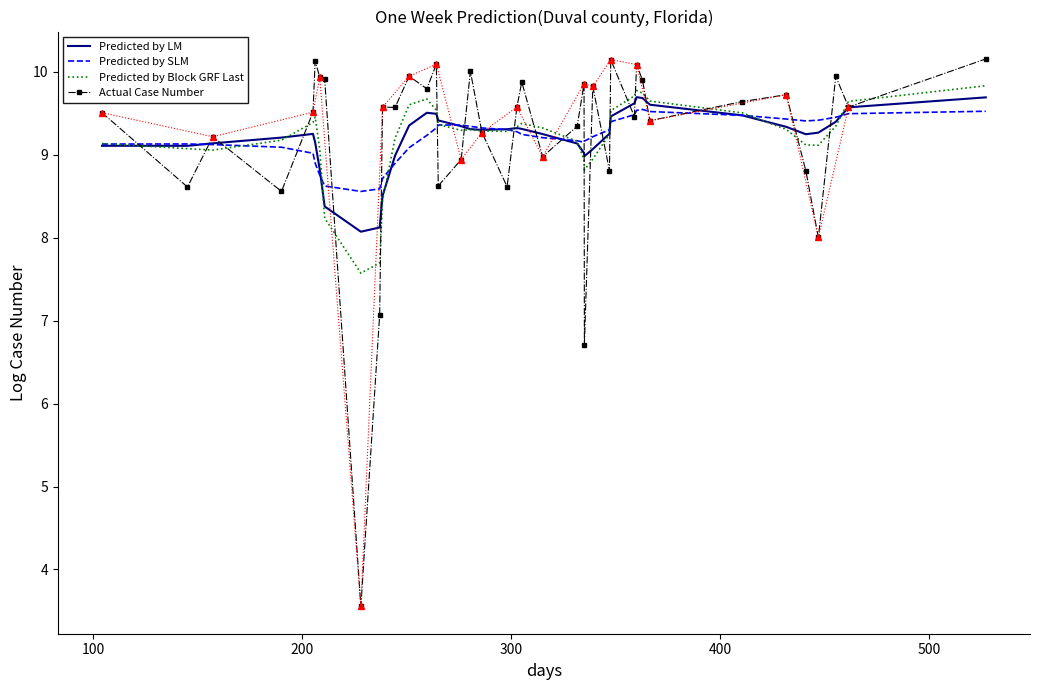

How many times do Predicted by LM and Actual Case Number cross each other?

22